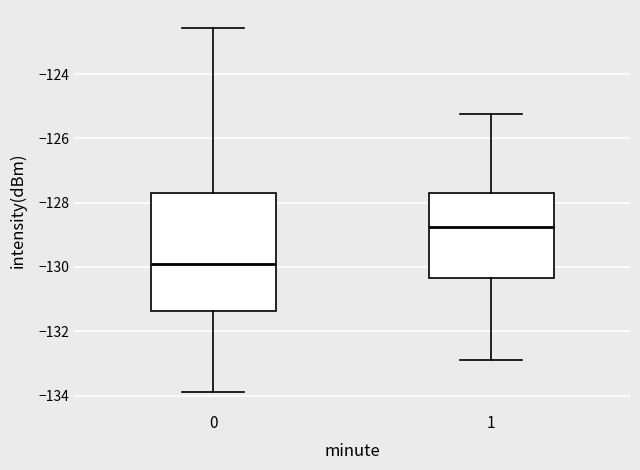

Which box is the tallest, from its lower edge to its upper edge?

0